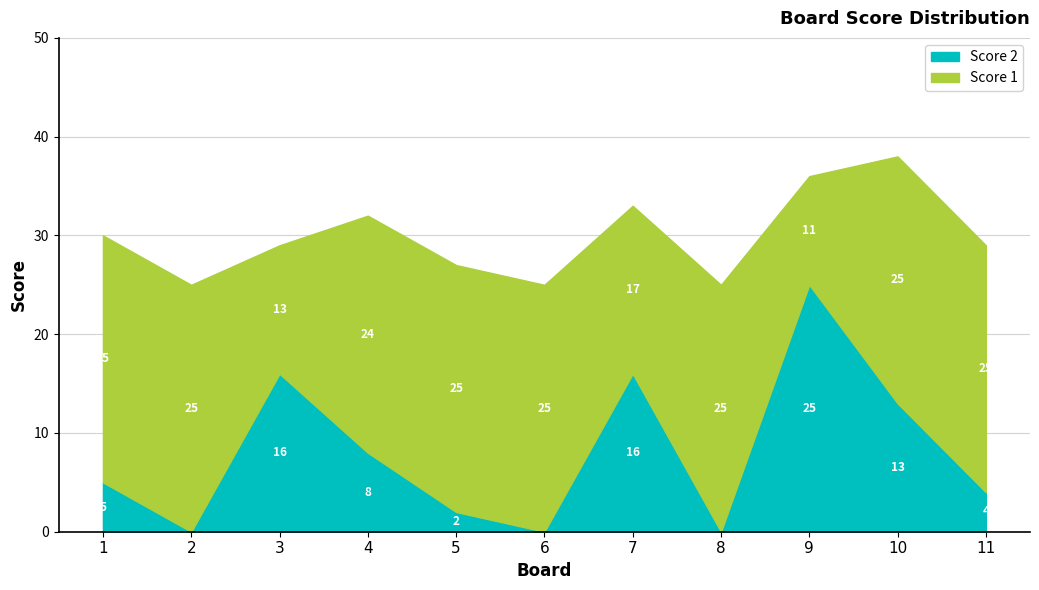

What is the sum of all Score 2 values?

89